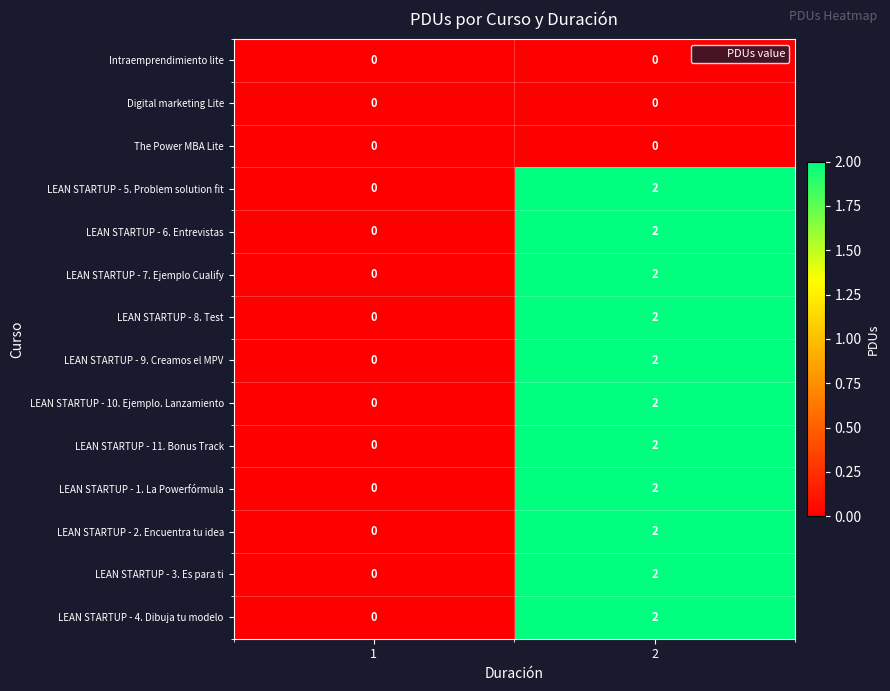

List the labels in order of LEAN STARTUP - 4. Dibuja tu modelo value, largest first.

2, 1